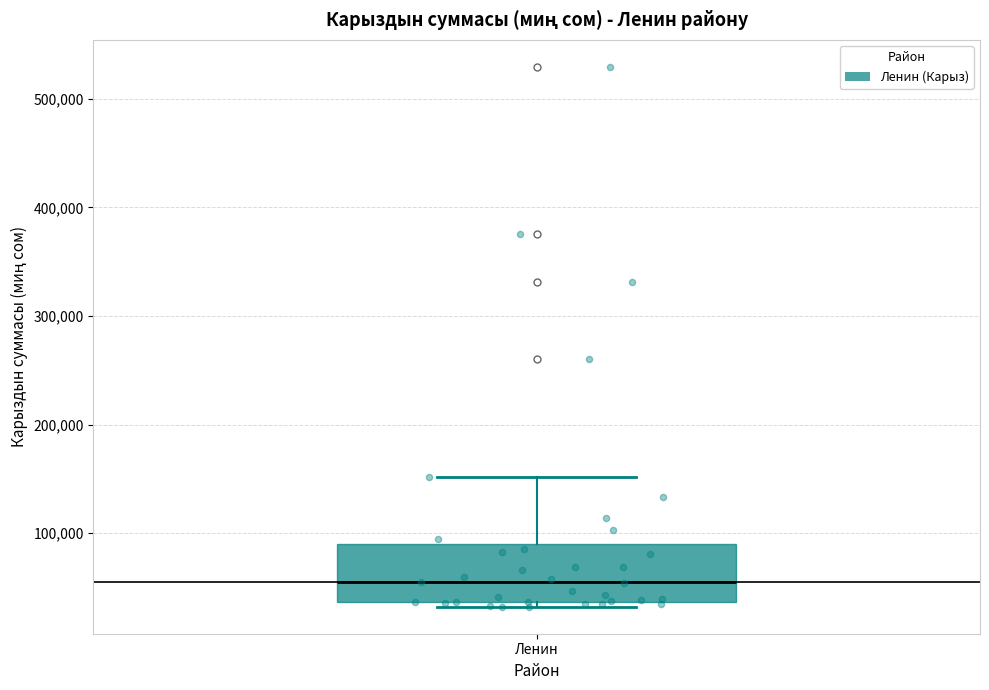

Read this box plot against the y-axis: the position of the median line, the range covered by the box, and the ends of both whiskers. The values are not printed on the chart, so give them approximately, as read against the axis.

median 50000, box 40000 to 90000, whiskers 30000 to 150000